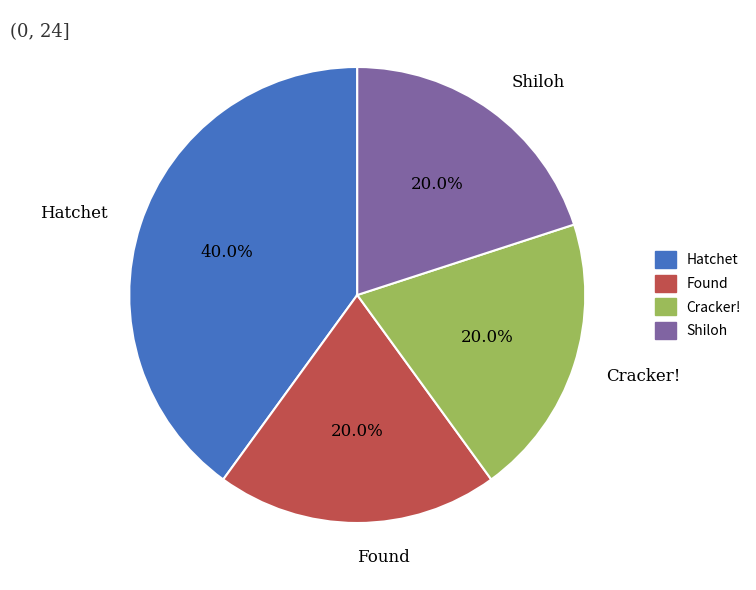

What is the ratio of the value at Shiloh to the value at Found?

1.0